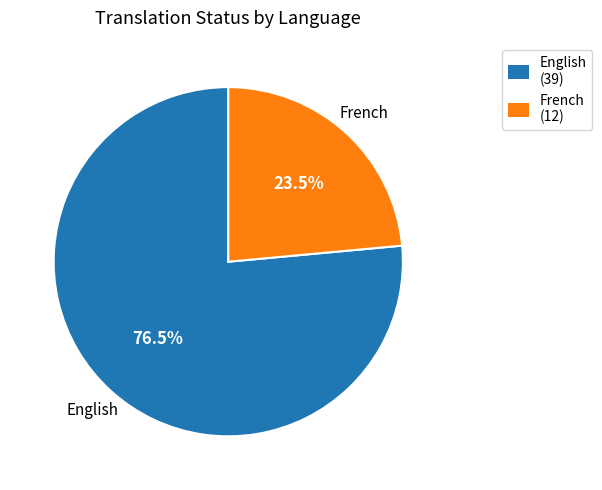

What is the ratio of the value at French to the value at English?

0.3